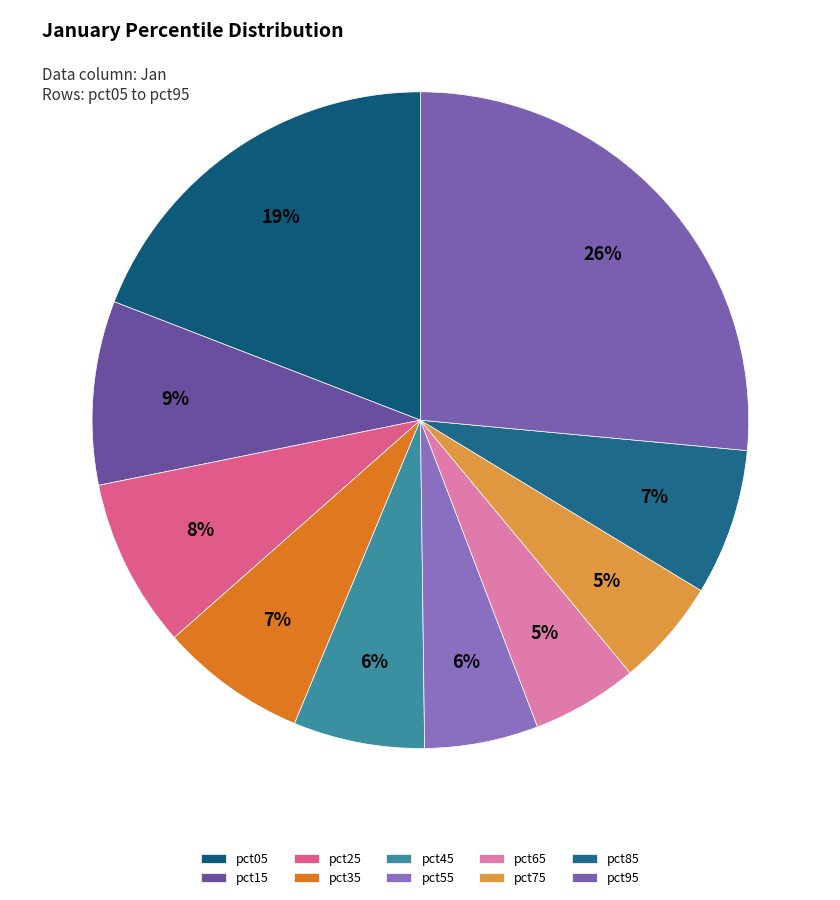

Is it true that pct25 is 15% of the pie?

False